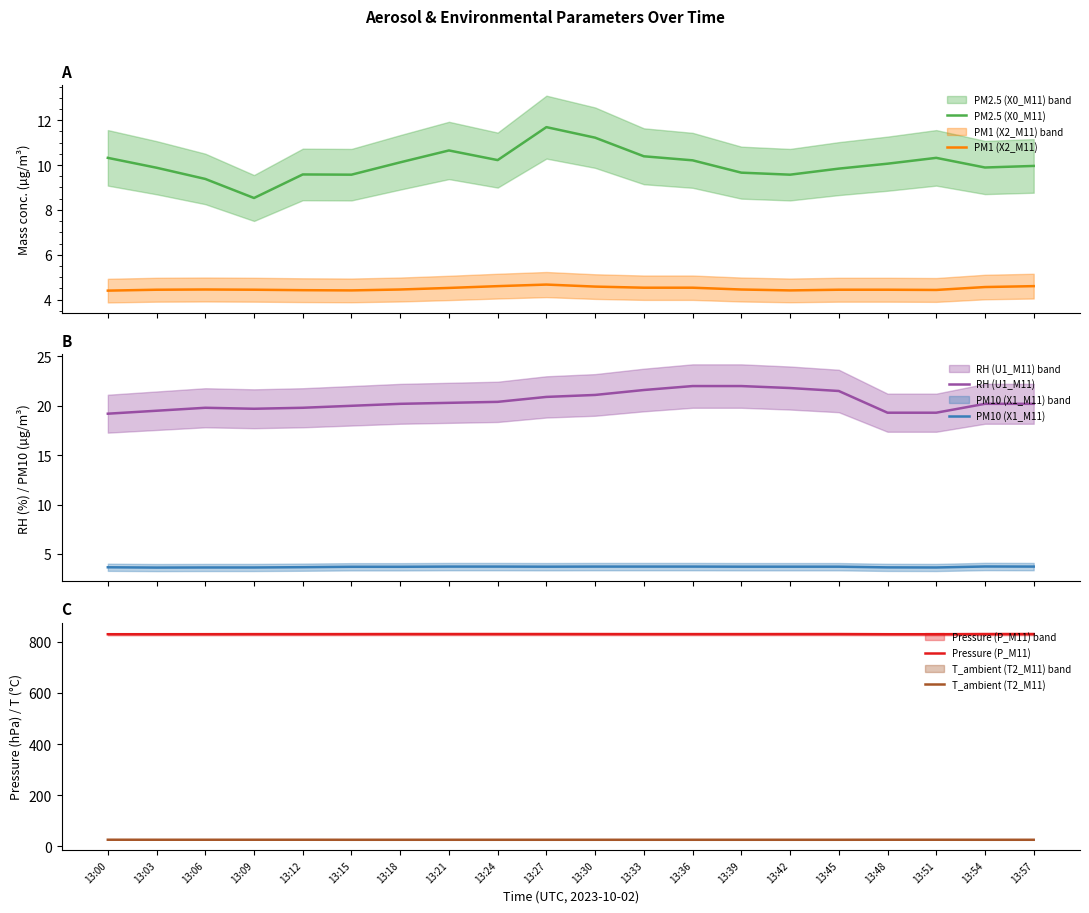

The Pressure (P_M11) series shows 829.8 at 13:39. True or false?

True